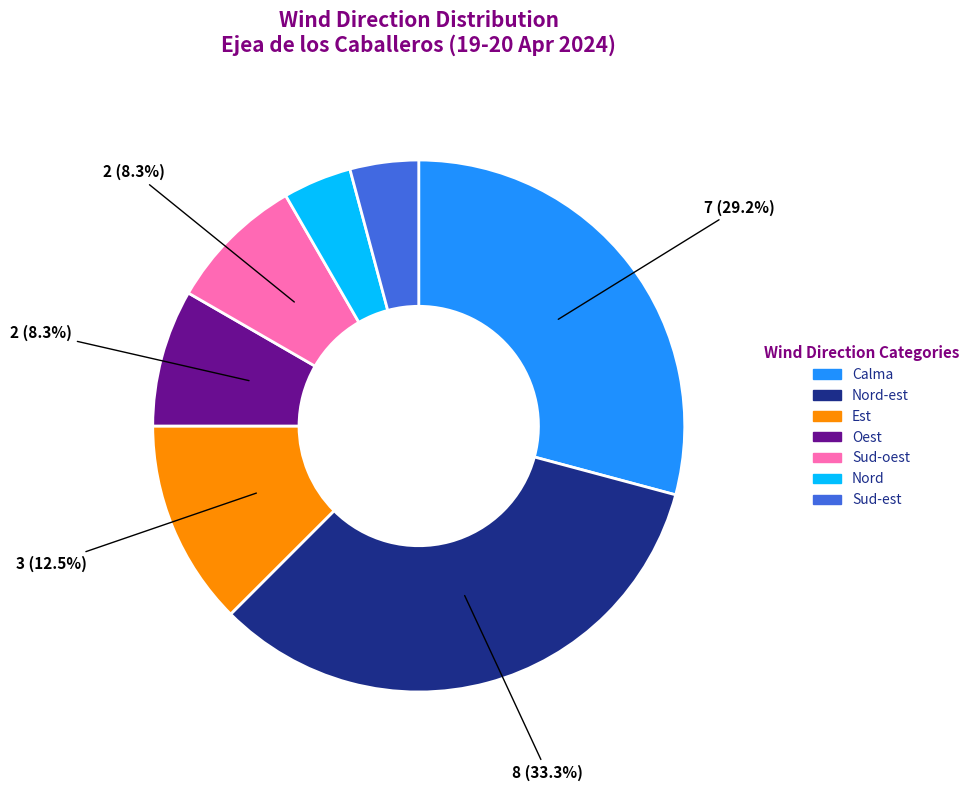

What is the largest slice in the pie chart?

Nord-est